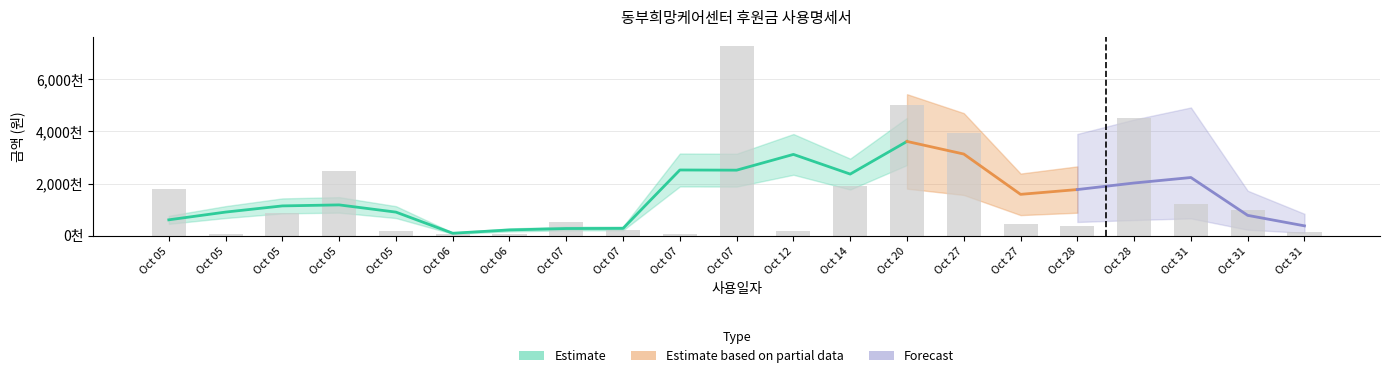

What is the total value across all series at 20?

3000000